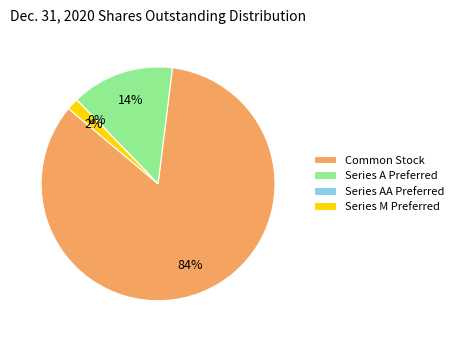

To the nearest percent, what is the difference between the largest and smallest slice percentages?

84%